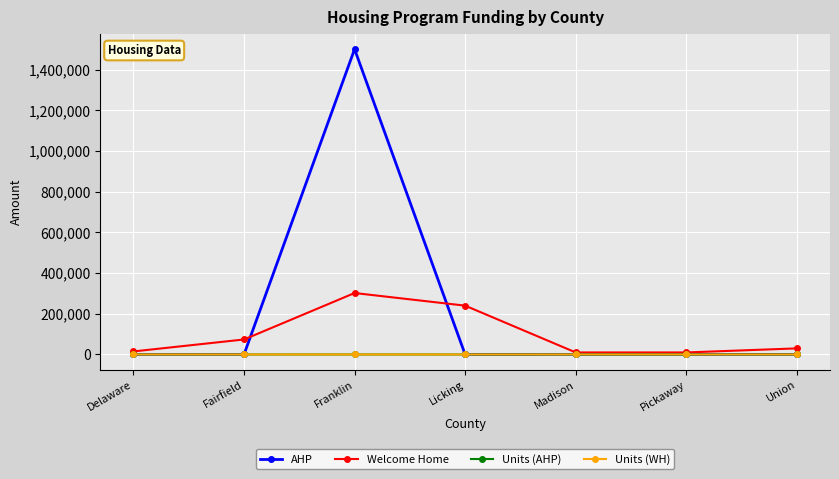

What is the total value across all series at Madison?

10002